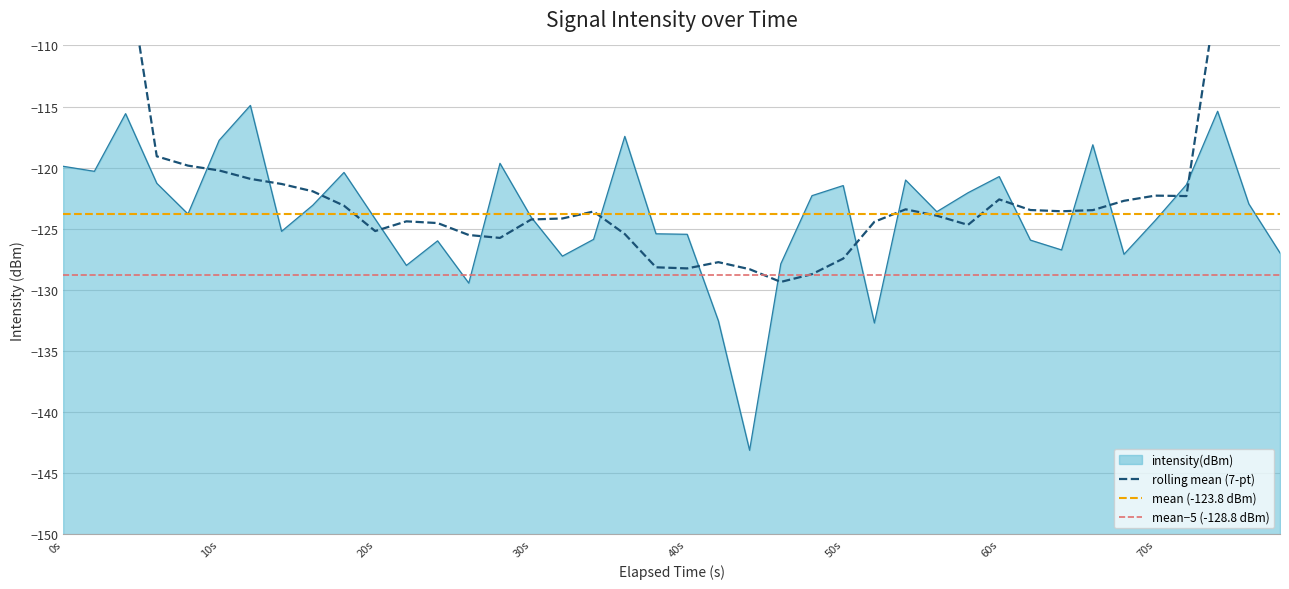

How many points are lower than both their immediate neighbors (excluding endpoints)?

11